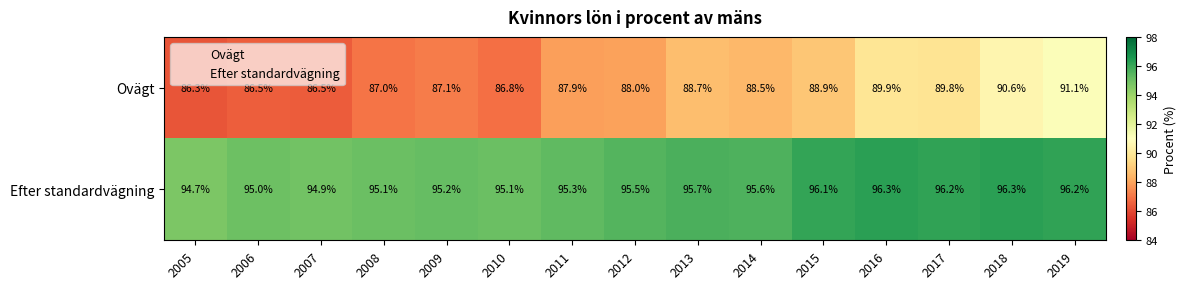

How many data points does each series have?

15